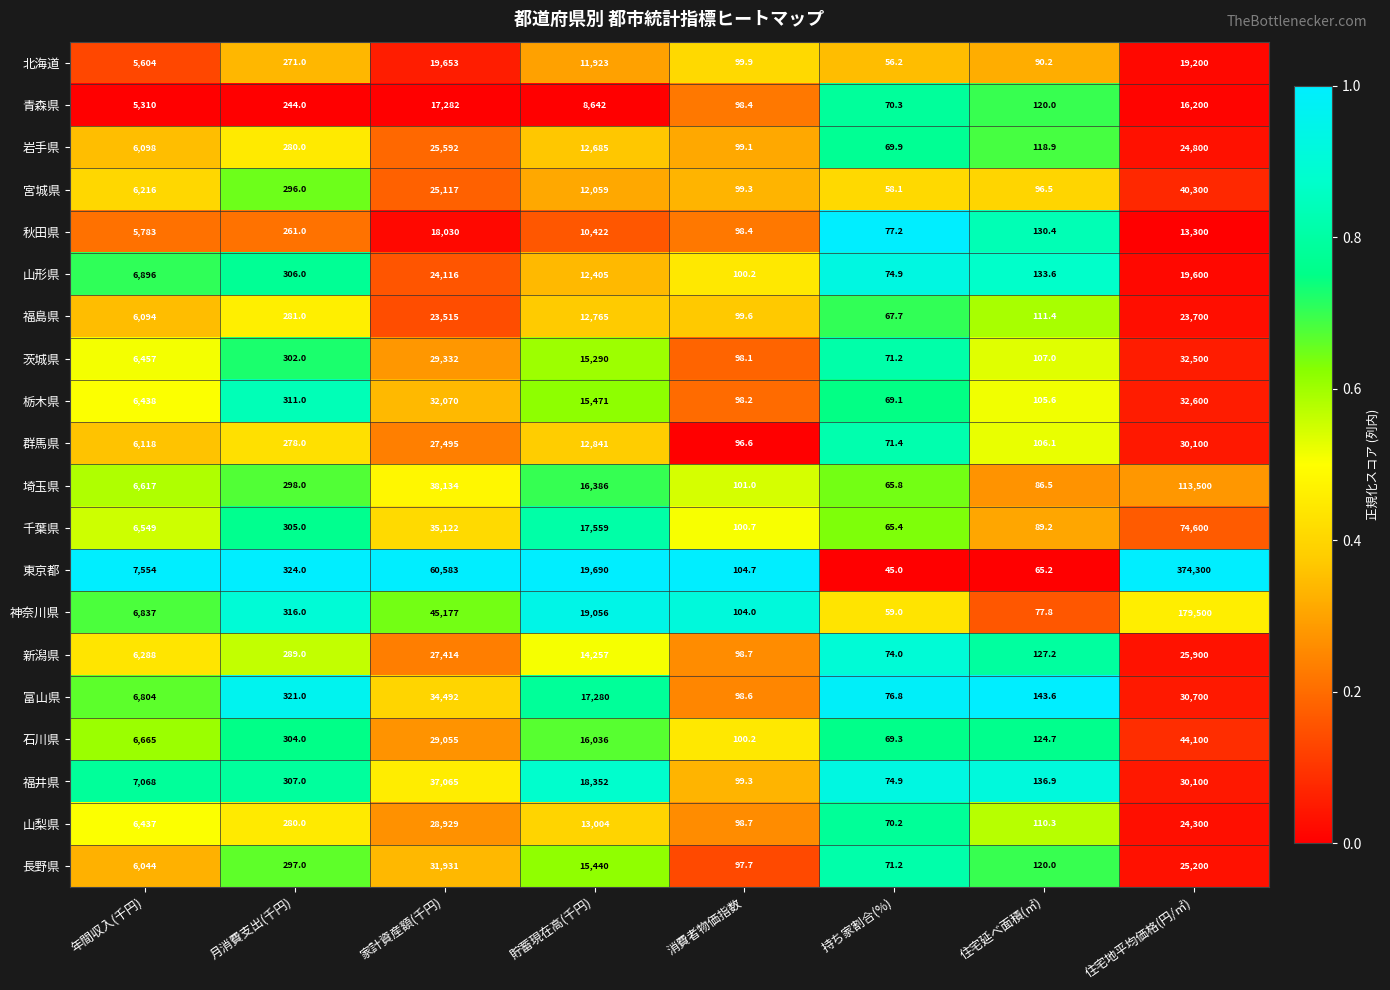

The value of 福島県 at 年間収入(千円) is 6094.0. True or false?

True